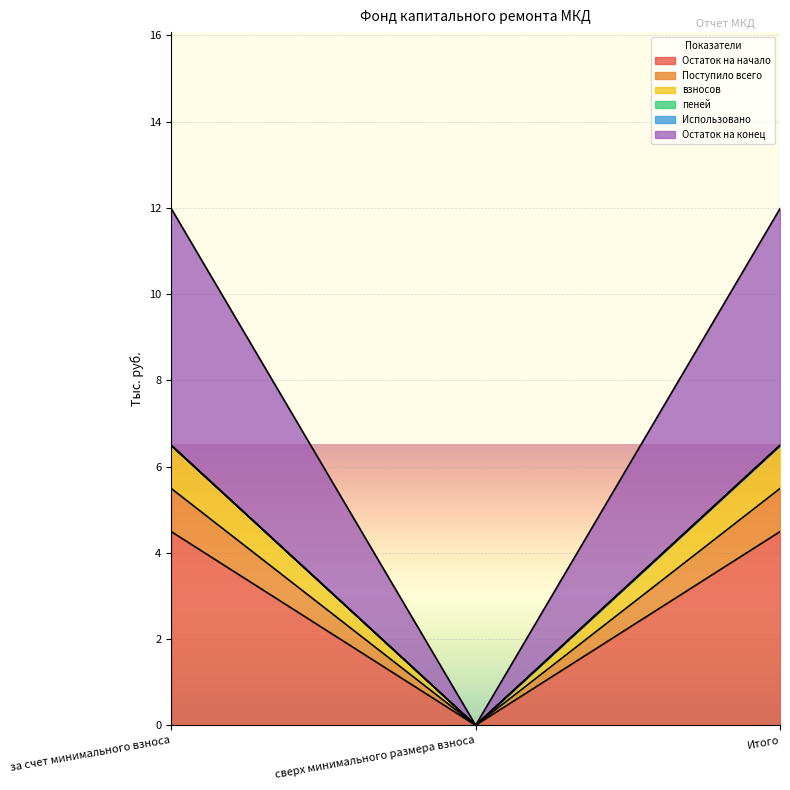

Which has a higher value, Итого or сверх минимального размера взноса?

Итого